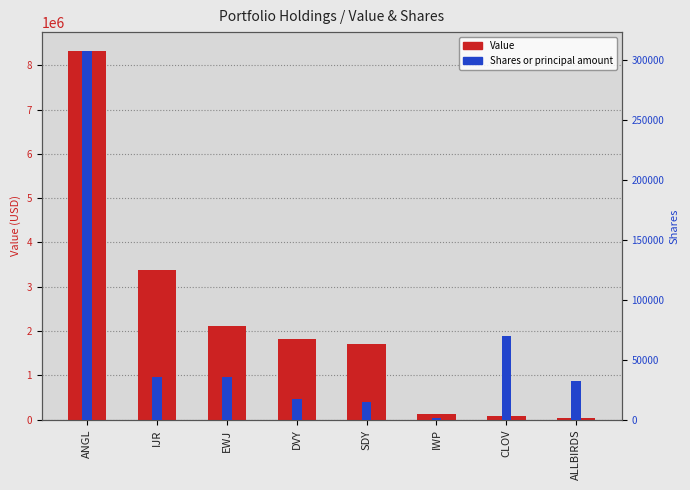

The Value series shows 119305 at CLOV. True or false?

False